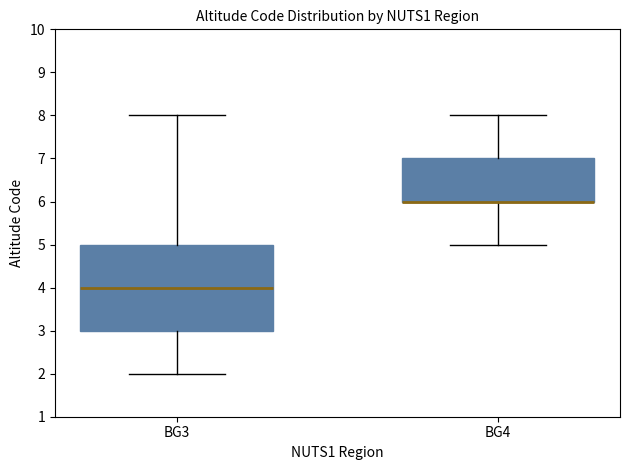

Reading left to right, read every box against the y-axis: the position of its median line, the range the box covers, and the ends of its whiskers. The values are not printed on the chart, so give them approximately, as read against the axis.

BG3: median 4, box 3 to 5, whiskers 2 to 8
BG4: median 6 (drawn on the box's lower edge), box 6 to 7, whiskers 5 to 8